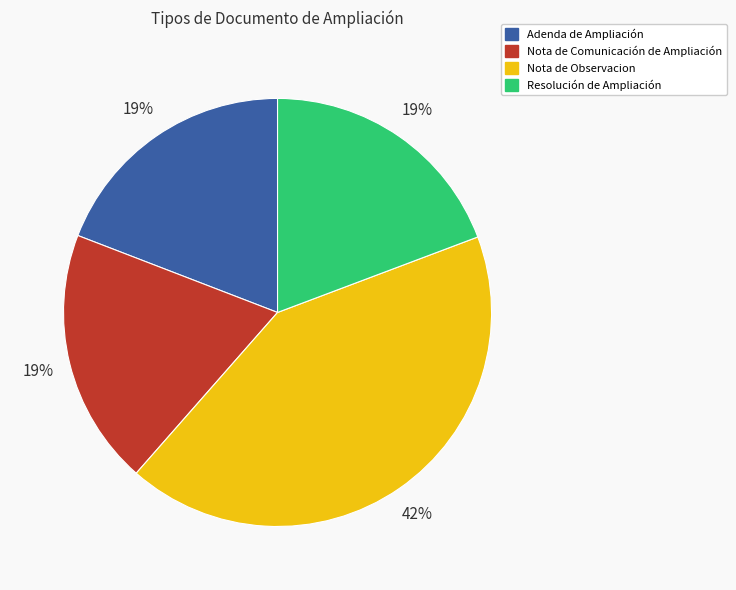

Is it true that Adenda de Ampliación is 19% of the pie?

True